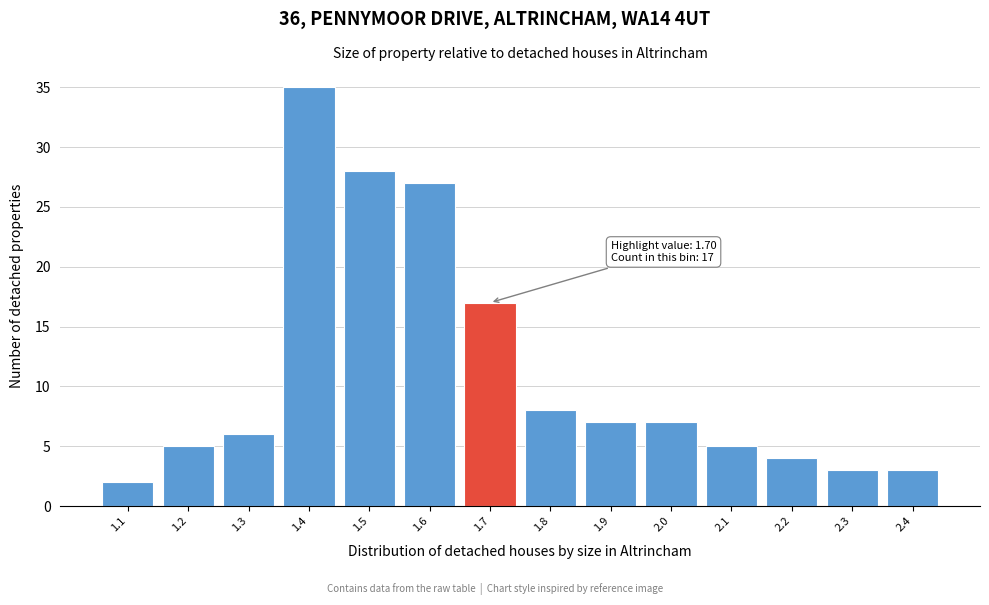

Reading left to right, transcribe all the data shown in this chart.

1.1=2	1.2=5	1.3=6	1.4=35	1.5=28	1.6=27	1.7=17	1.8=8	1.9=7	2.0=7	2.1=5	2.2=4	2.3=3	2.4=3